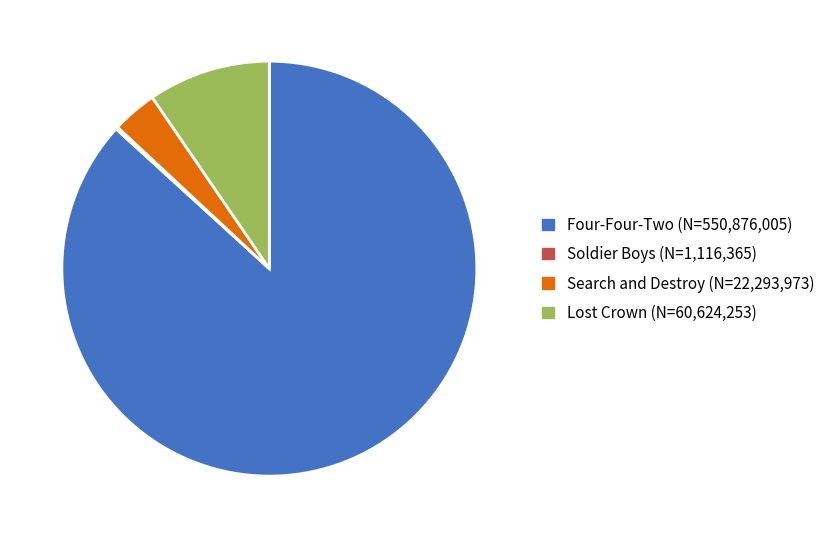

True or false: Lost Crown accounts for 10% of the total.

True